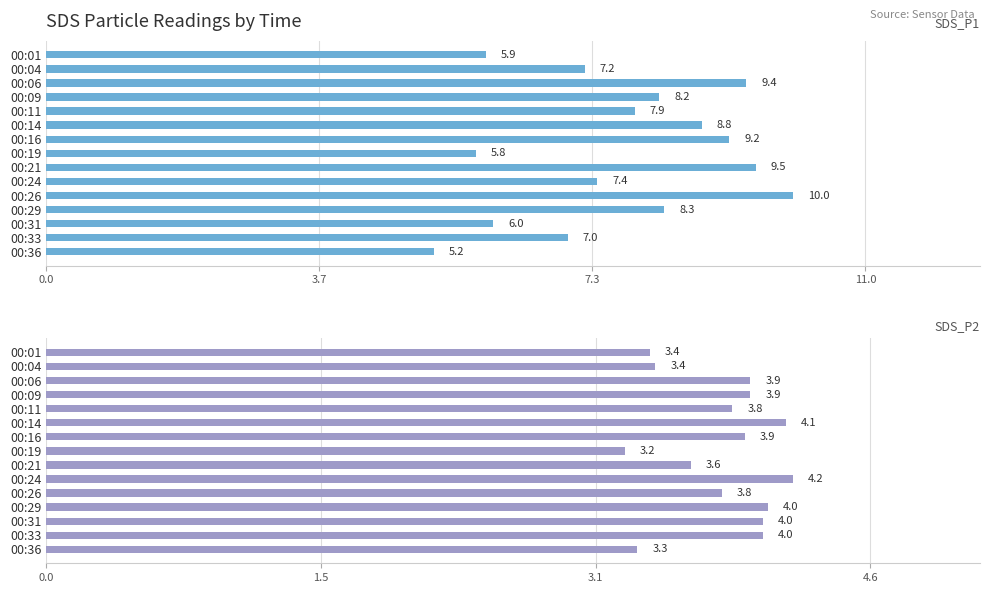

Are the bars grouped side by side (vs. stacked)?

Yes